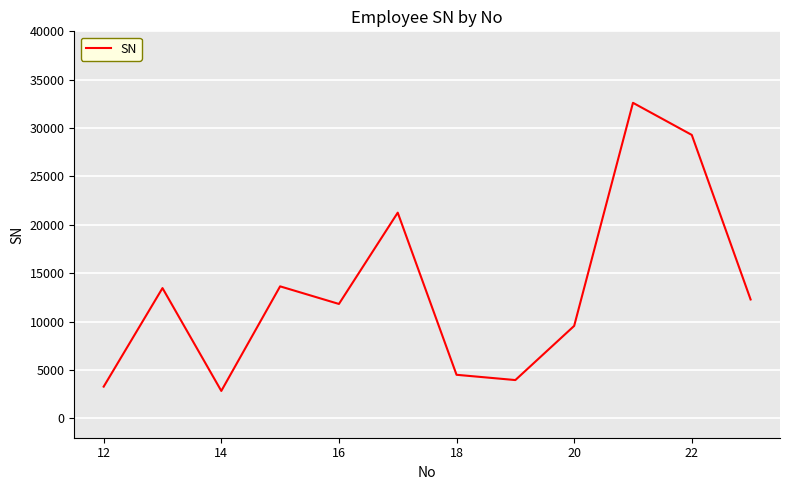

What is the smallest value displayed?

2835